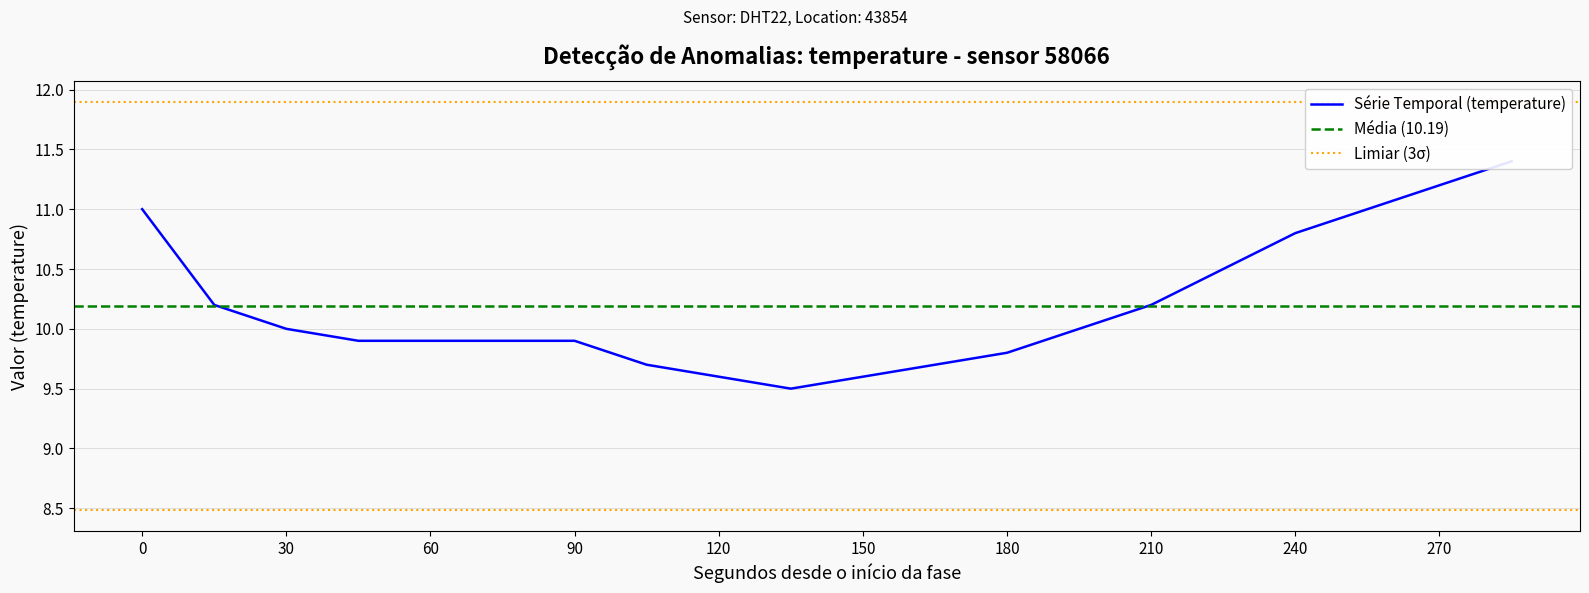

What is the value of the 4th point from the left?

9.9